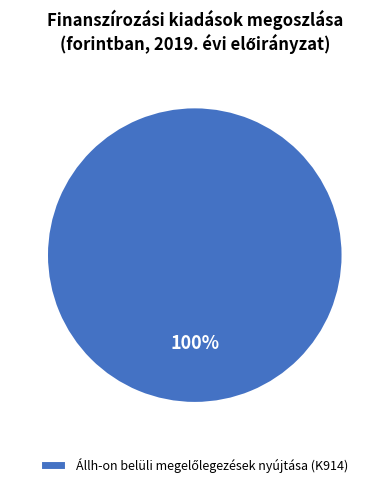

Count the number of slices in the pie.

1